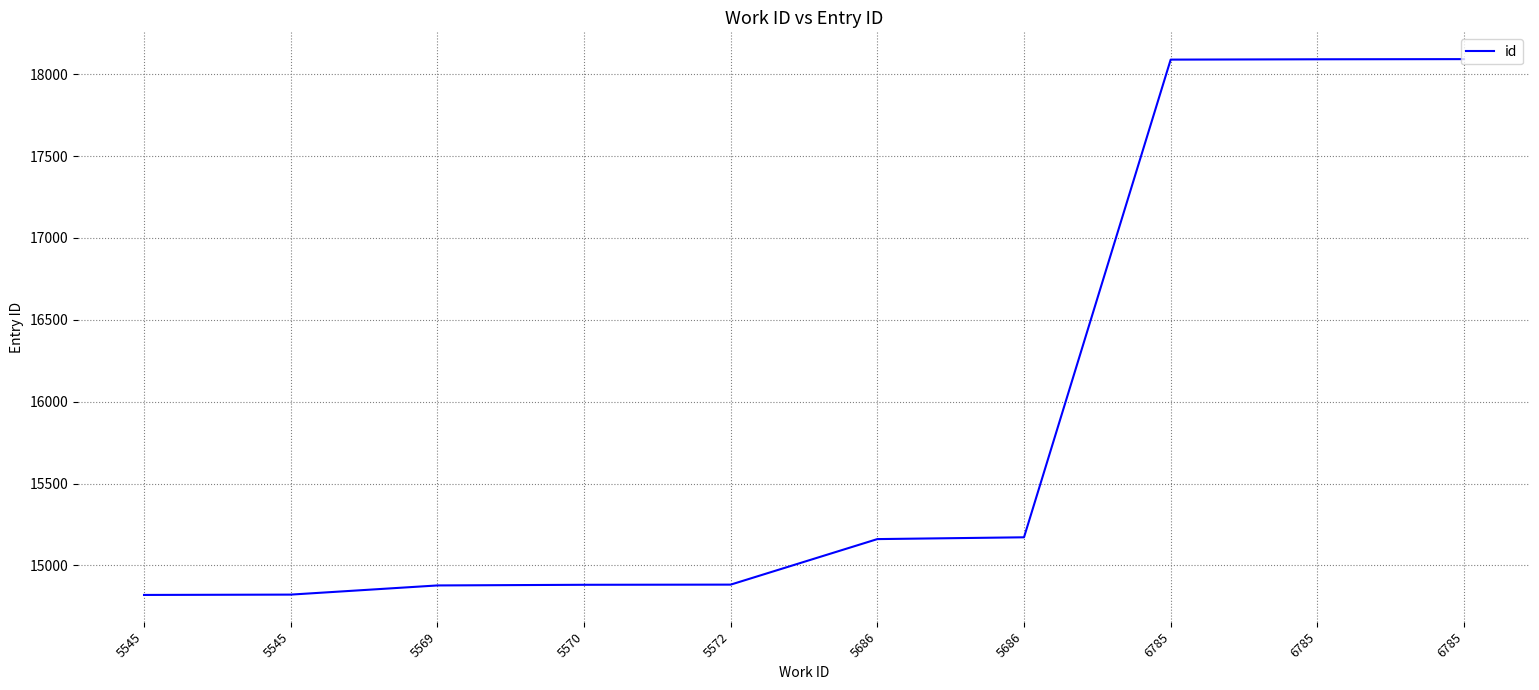

What value does the data have at 5545, to the nearest 10?

14820